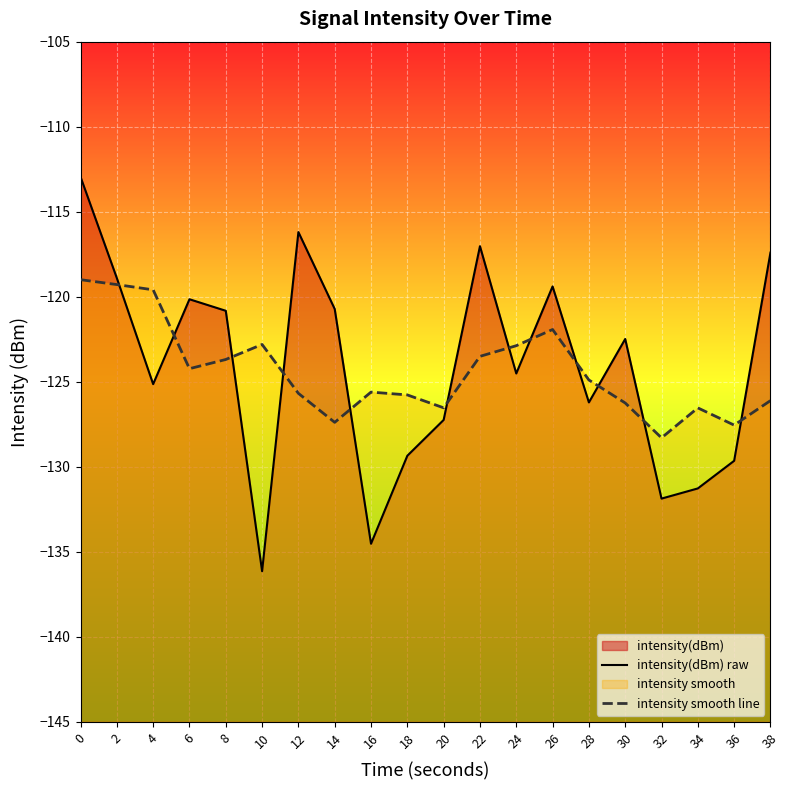

How many distinct data groups are displayed?

2